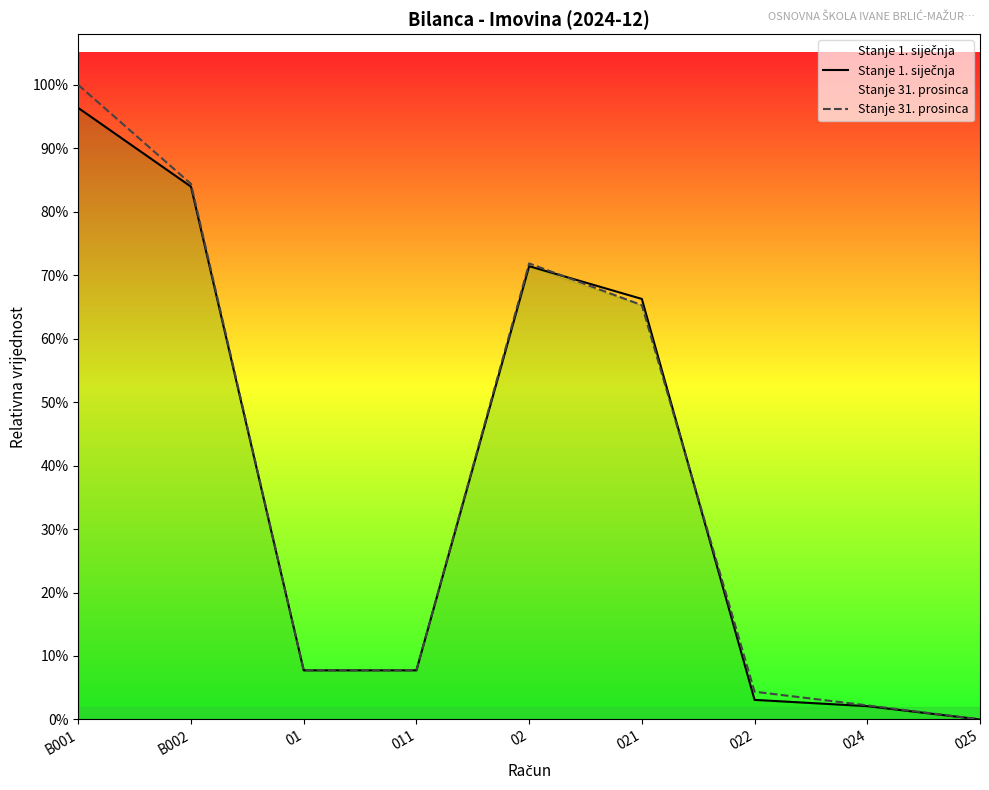

Count the number of data series in this chart.

2